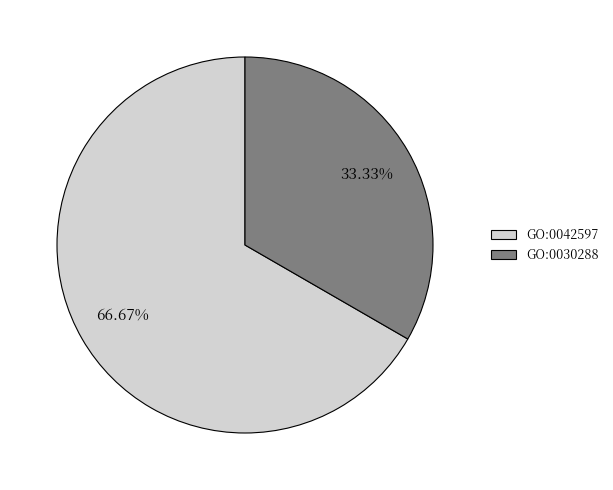

Combined, what portion of the pie is GO:0030288 and GO:0042597?

100.0%